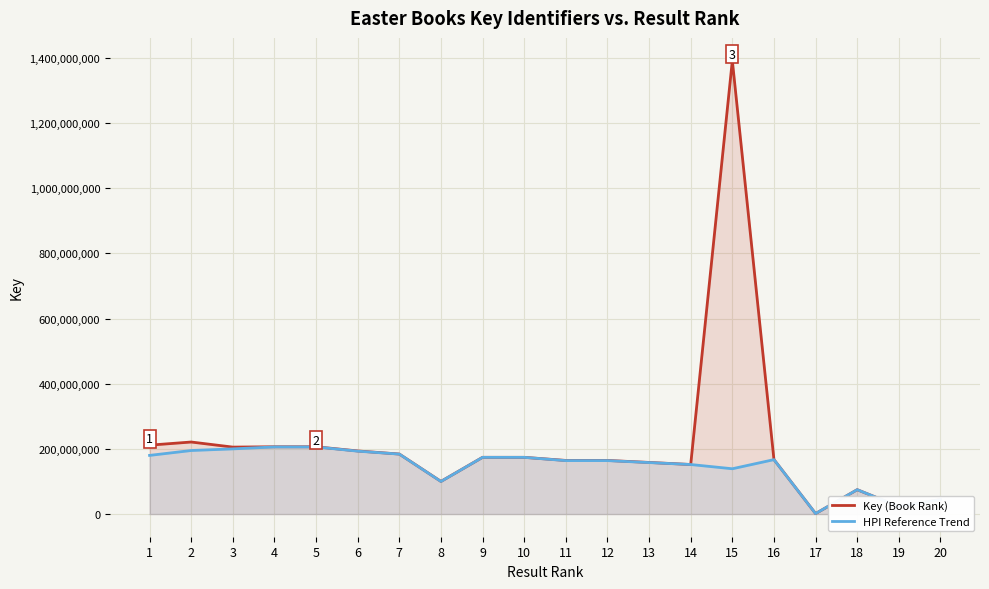

What is the sum of the HPI Reference Trend values at 6 and 12?

357000000